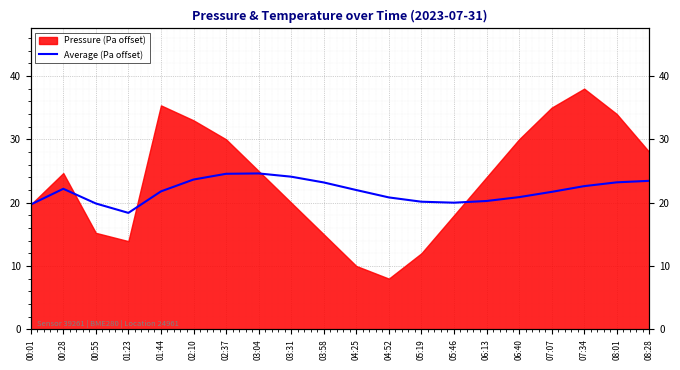

Reading left to right, list all the values displayed in this chart.

19.7	22.2	19.9	18.4	21.8	23.6	24.6	24.6	24.1	23.2	22.0	20.8	20.1	20.0	20.3	20.9	21.7	22.6	23.2	23.4